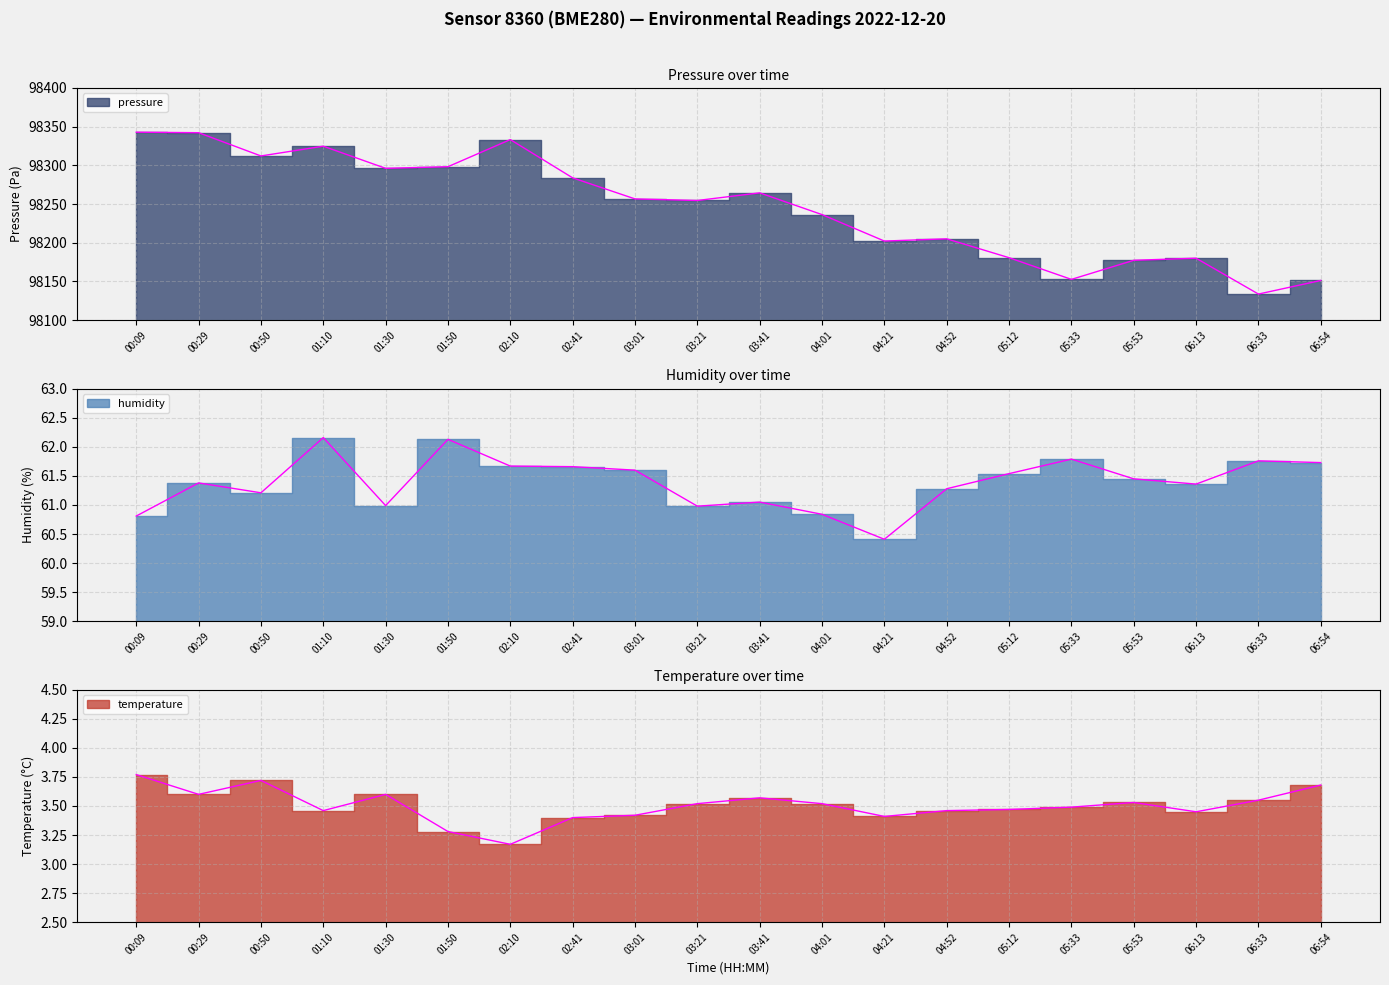

What is the value of the temperature point at the 10th from the left?

3.5